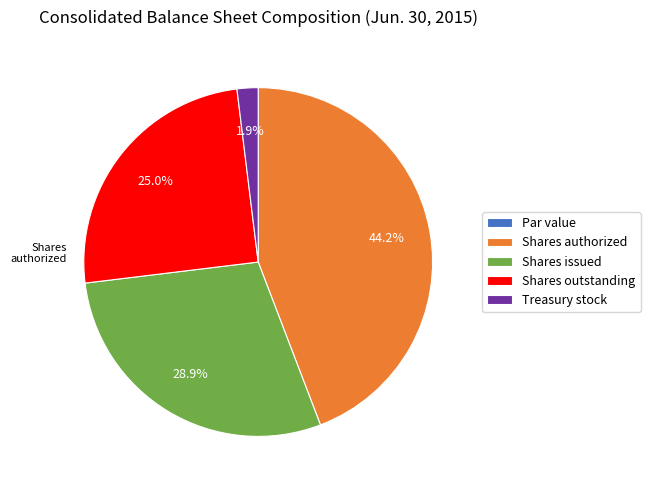

Is there any slice that represents more than half of the pie?

No